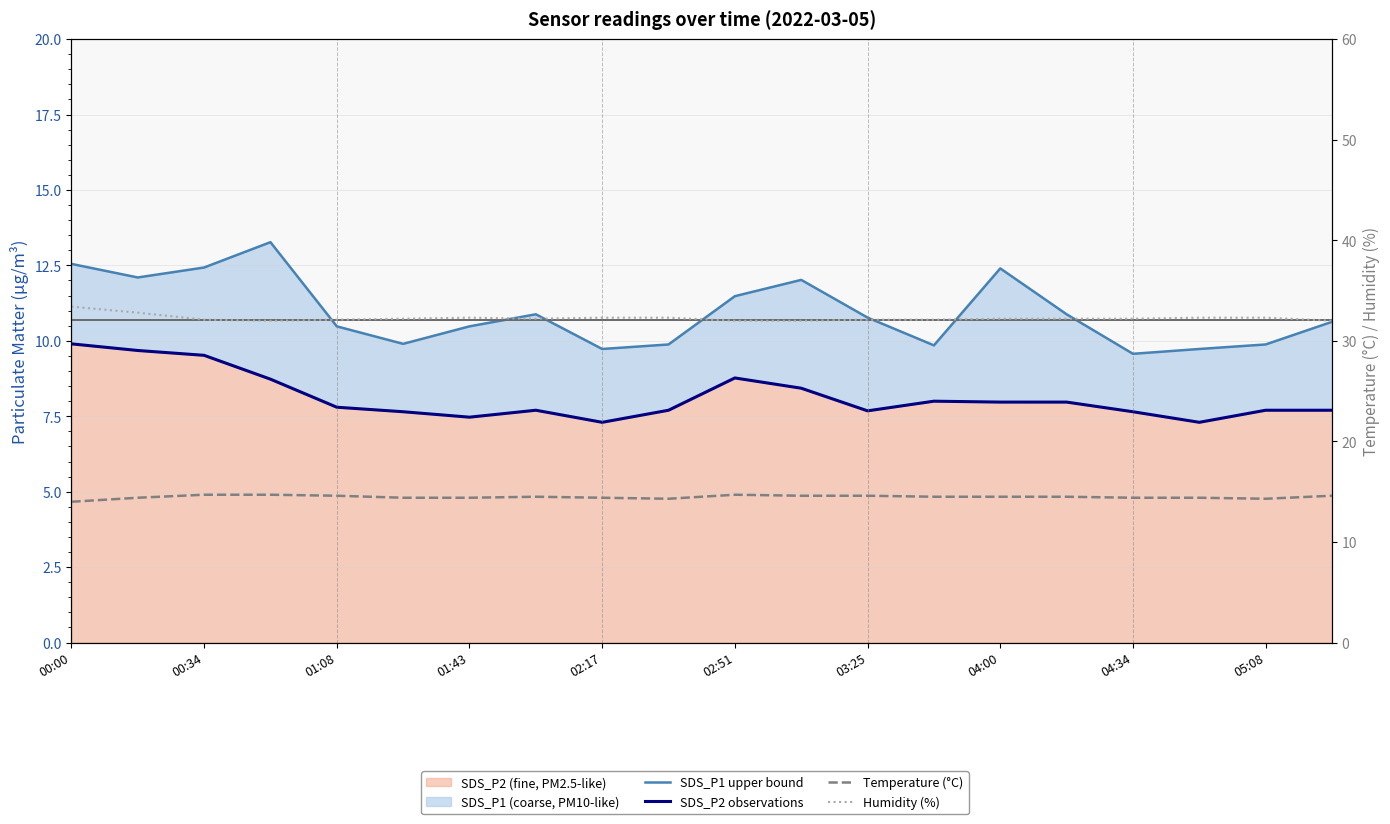

At which category is the sum across all series the highest?

00:00